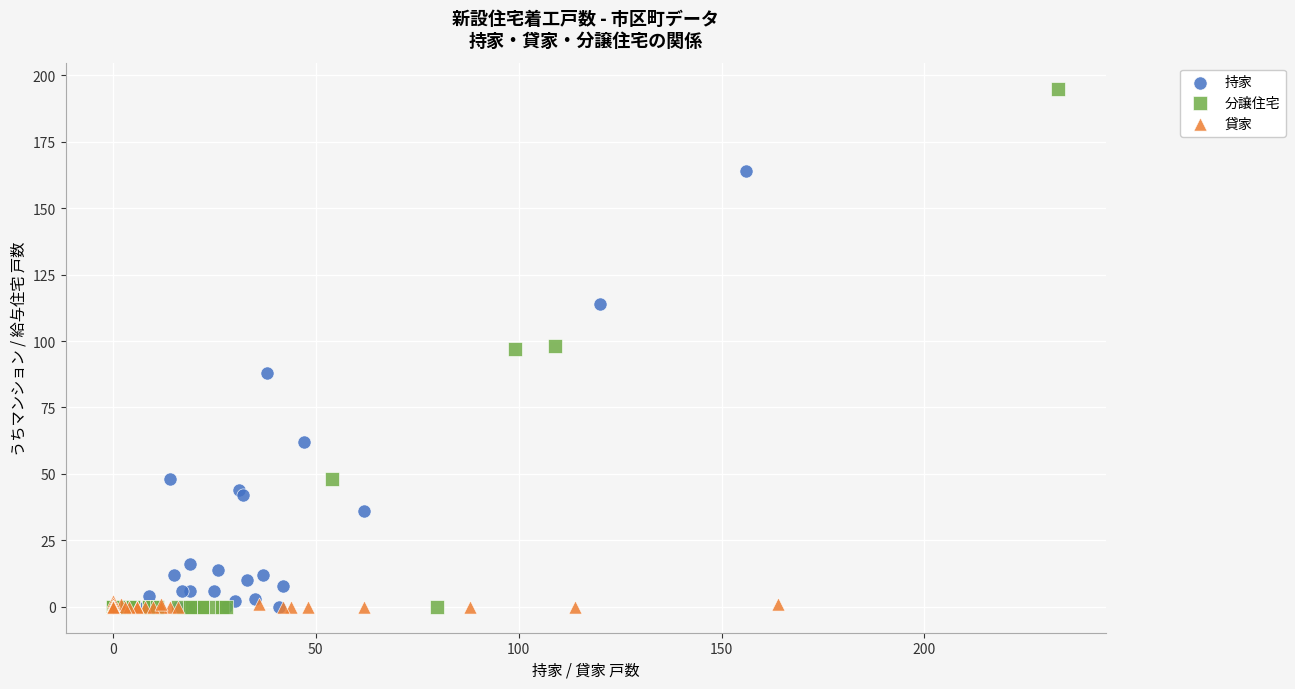

What are all the series names shown in the legend?

持家, 分譲住宅, 貸家